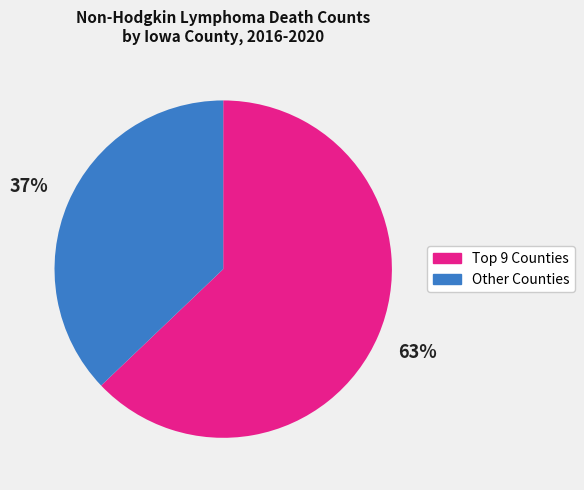

Is there any slice that represents more than half of the pie?

Yes